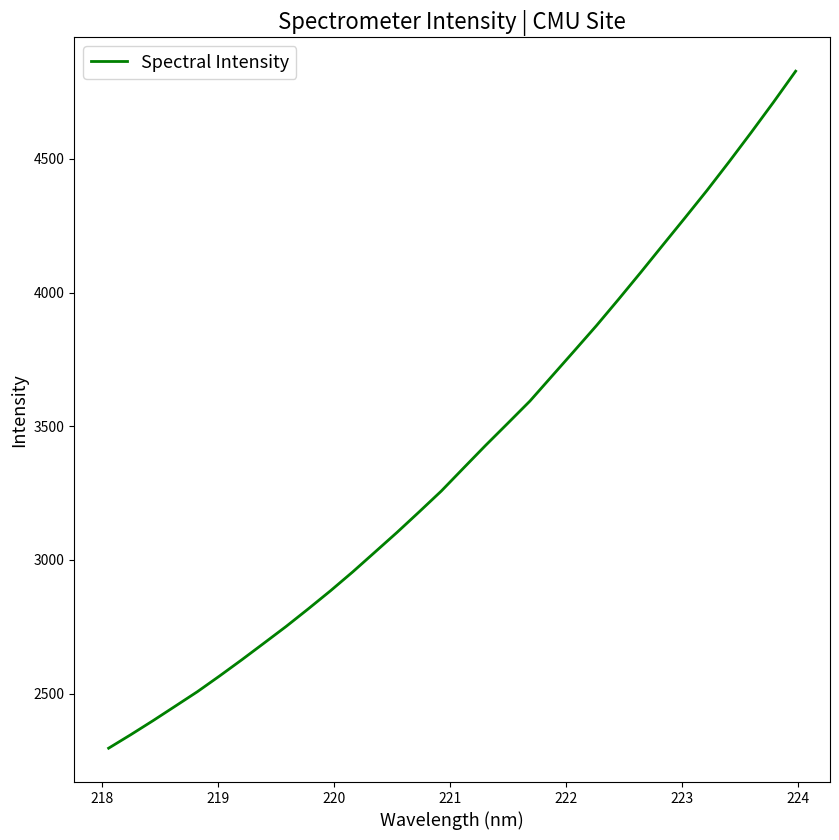

What is the average value?

3394.0